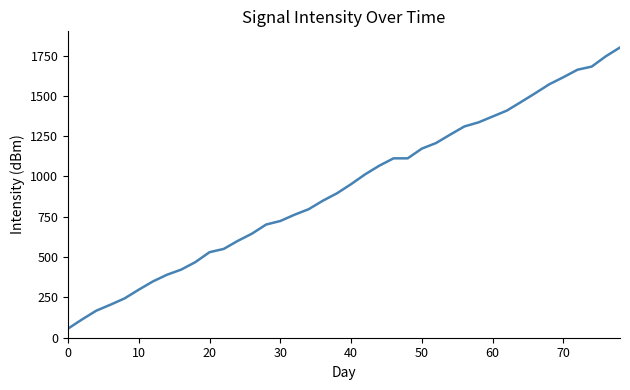

What is the greatest value displayed?

1800.0